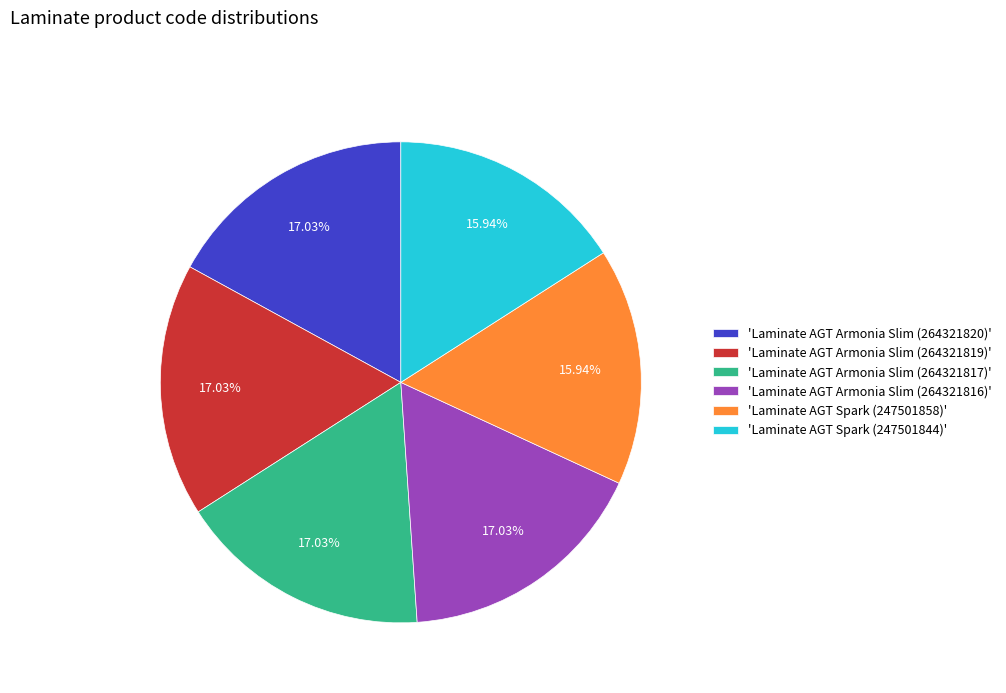

Does 'Laminate AGT Spark (247501858)' account for over 50% of the chart?

No